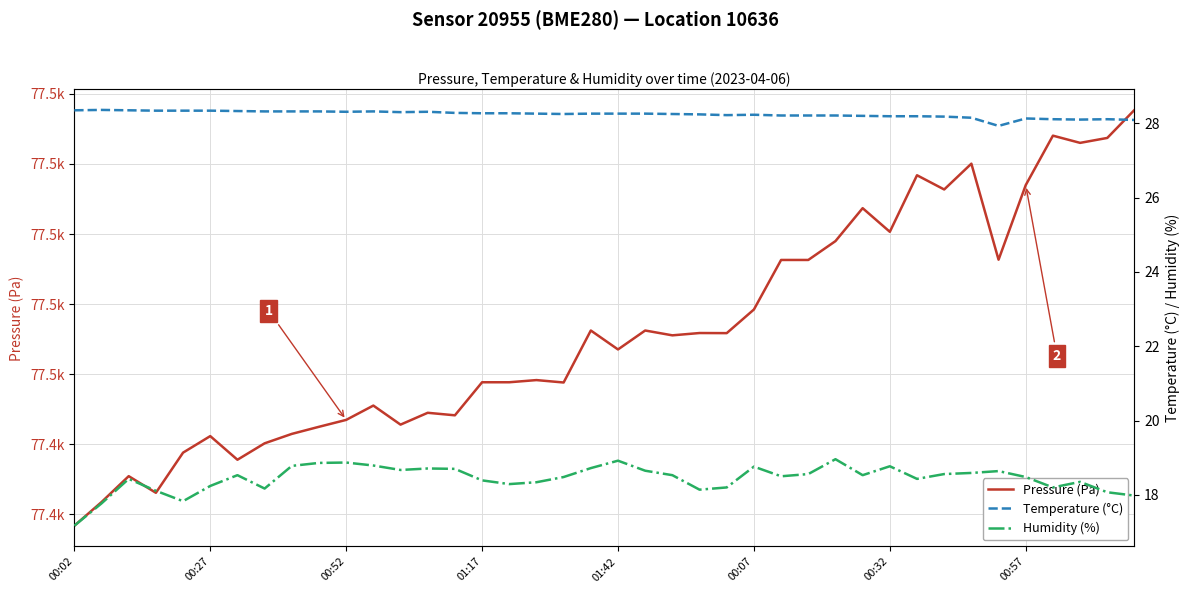

Which series has the largest range (max minus min)?

Pressure (Pa)